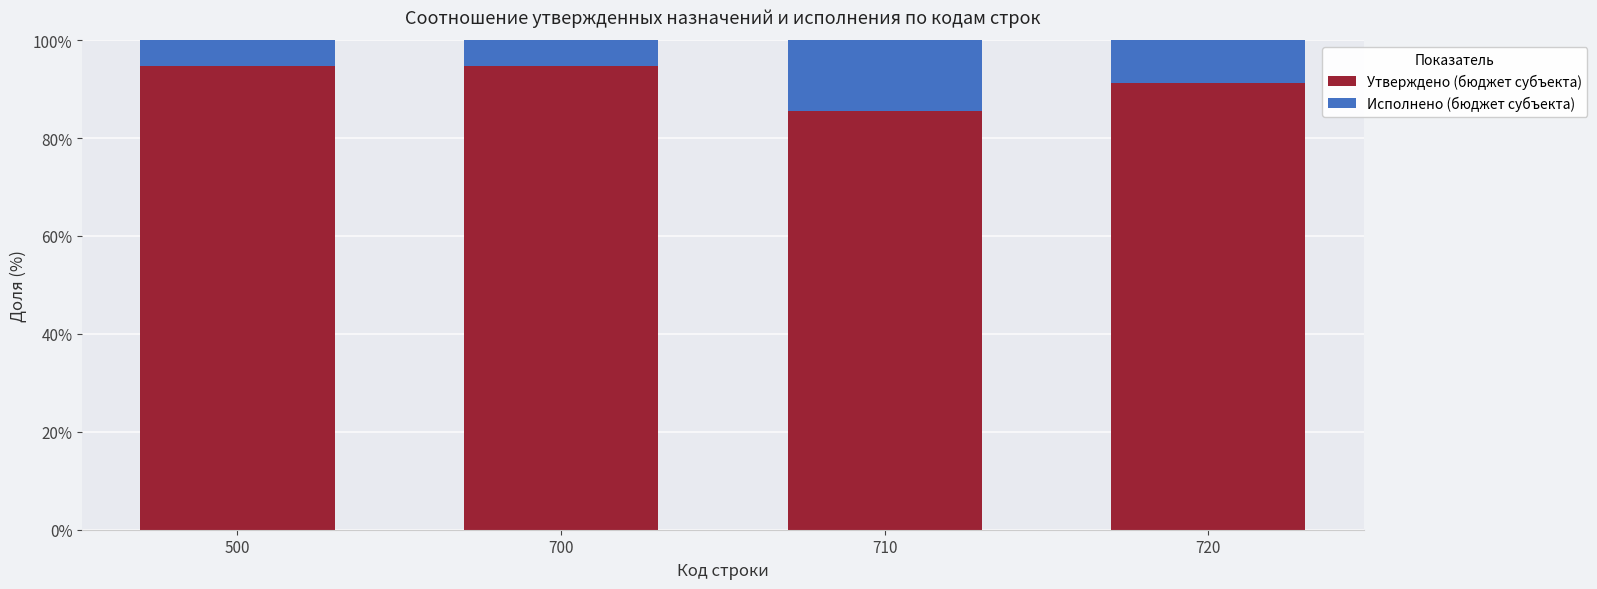

Reading left to right, list the values for the Утверждено (бюджет субъекта) series.

94.7	94.7	85.6	91.3